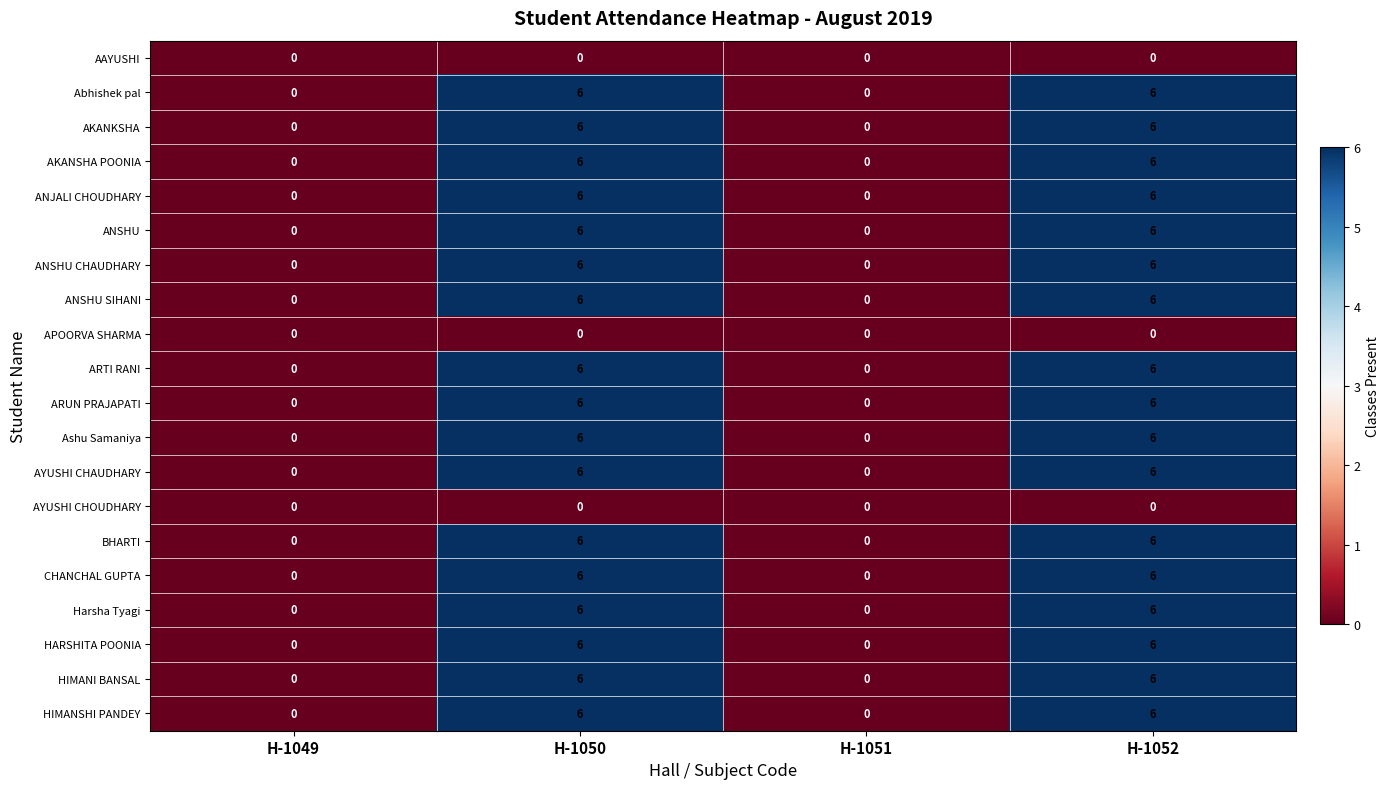

What value does the Harsha Tyagi series have at H-1052?

6